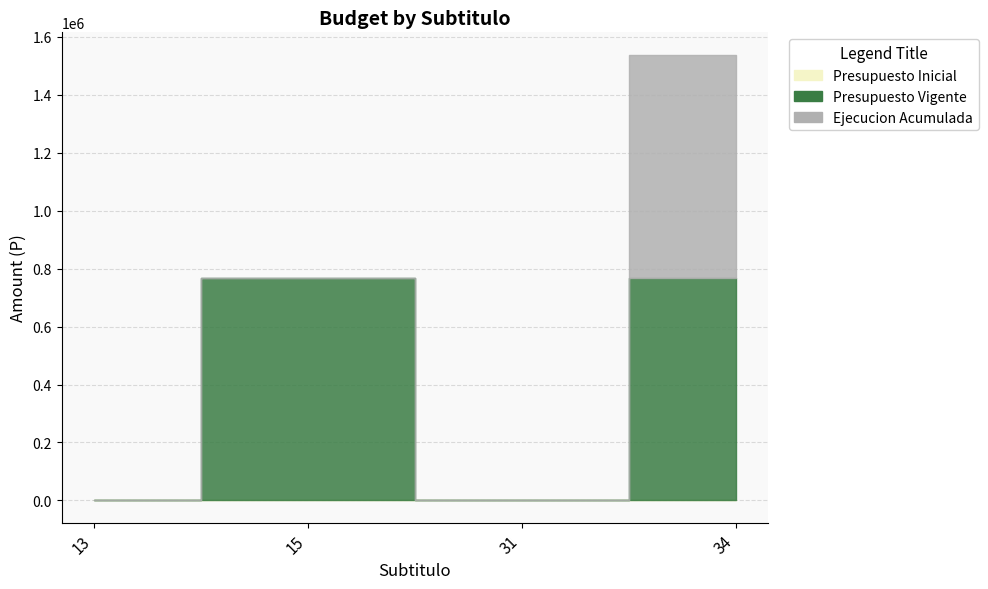

What are all the series names shown in the legend?

Presupuesto Inicial, Presupuesto Vigente, Ejecucion Acumulada